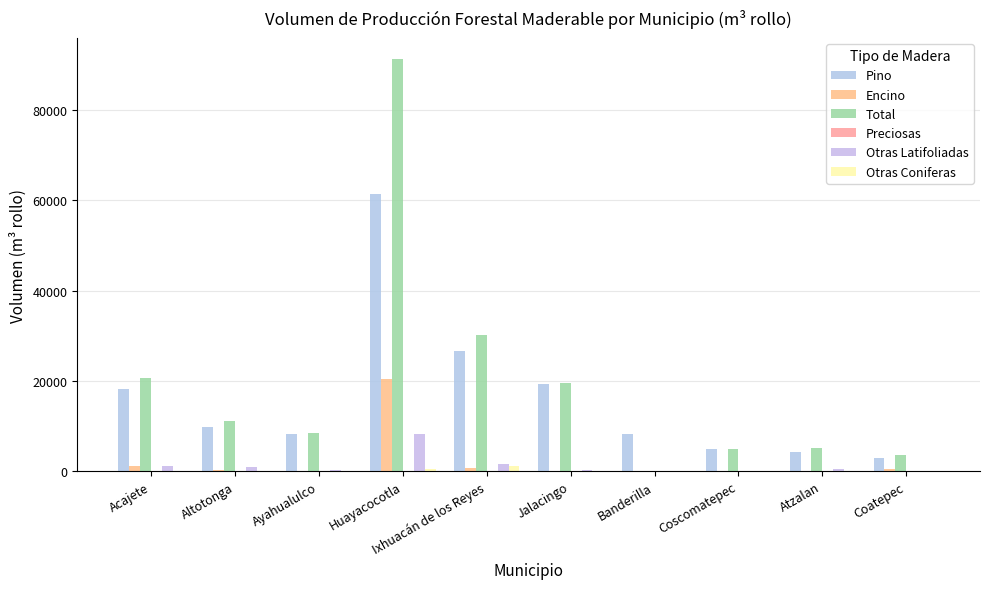

What is the average value of the Otras Latifoliadas series?

1325.2